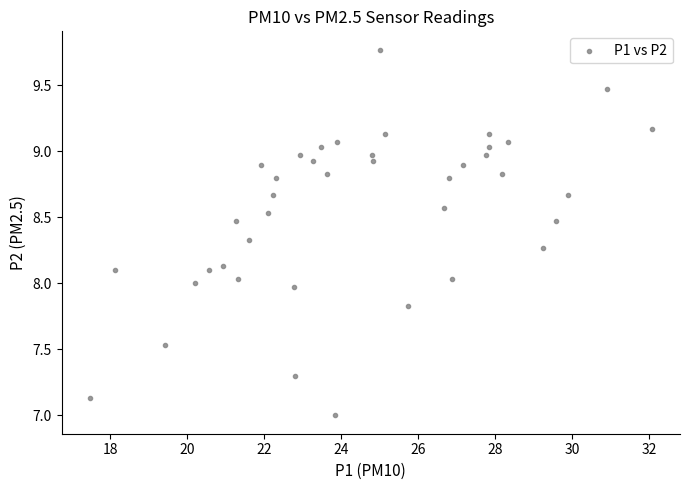

What is the range of Y values (max minus min)?

2.8